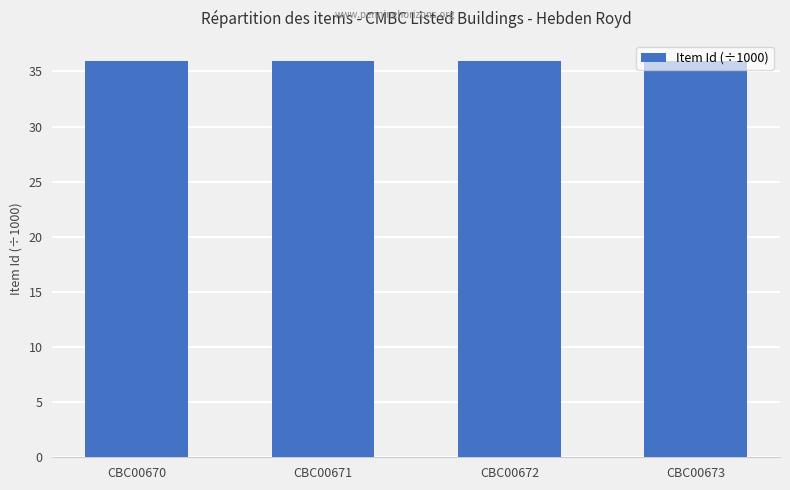

What is the minimum value shown in the chart?

36.0